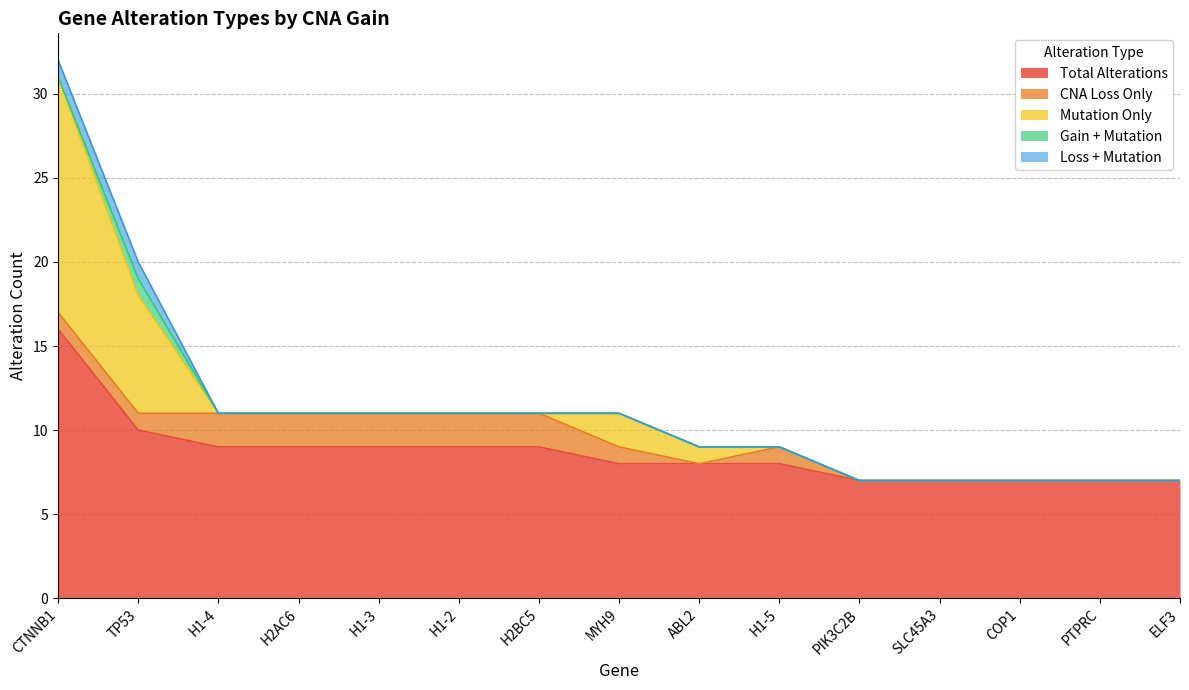

True or false: Loss + Mutation has a value of 1 at CTNNB1.

True